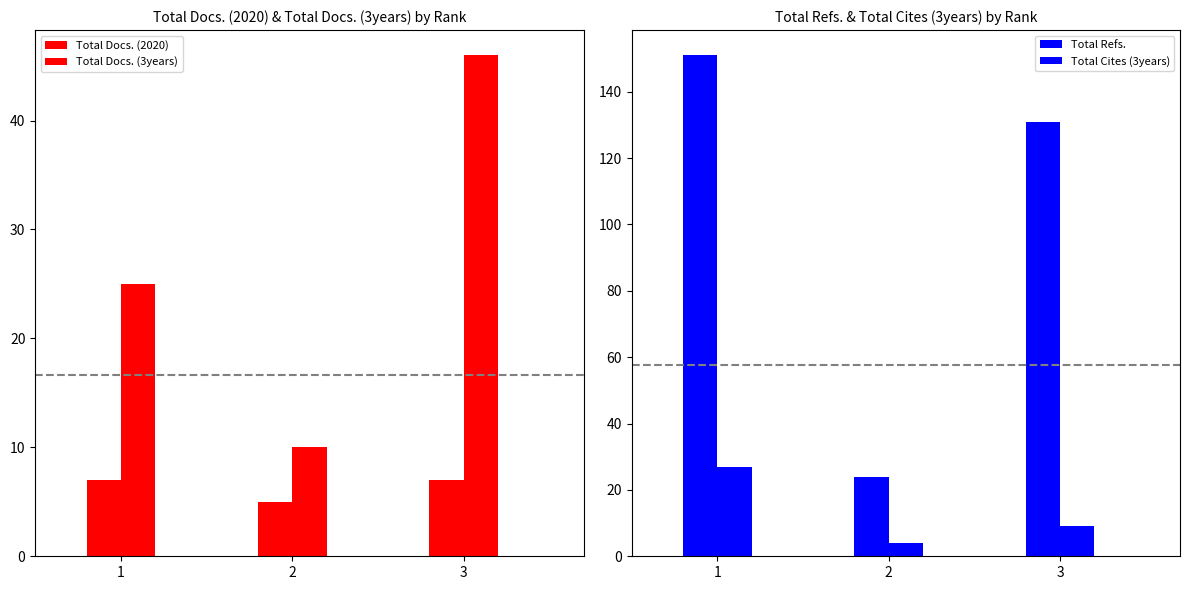

At which category does the chart reach its peak across all series?

1